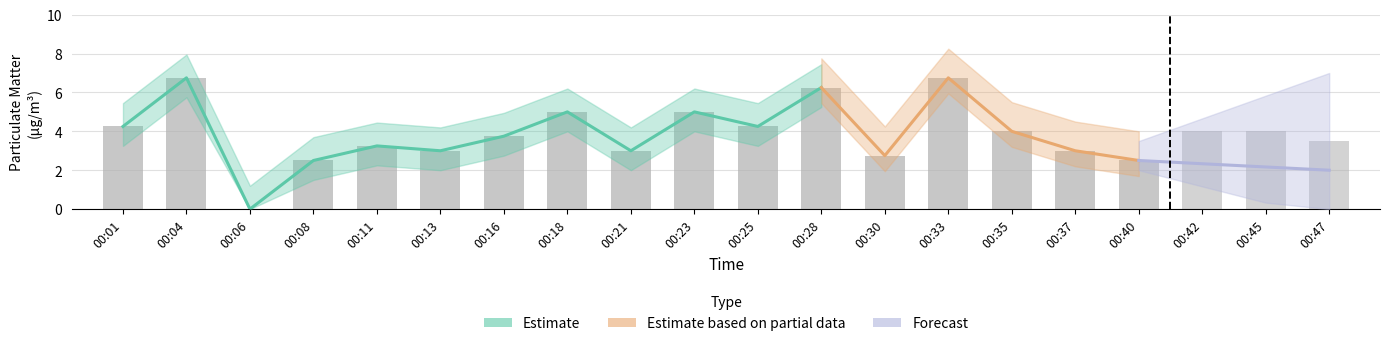

At which label does PMS_P2 reach its minimum?

00:06